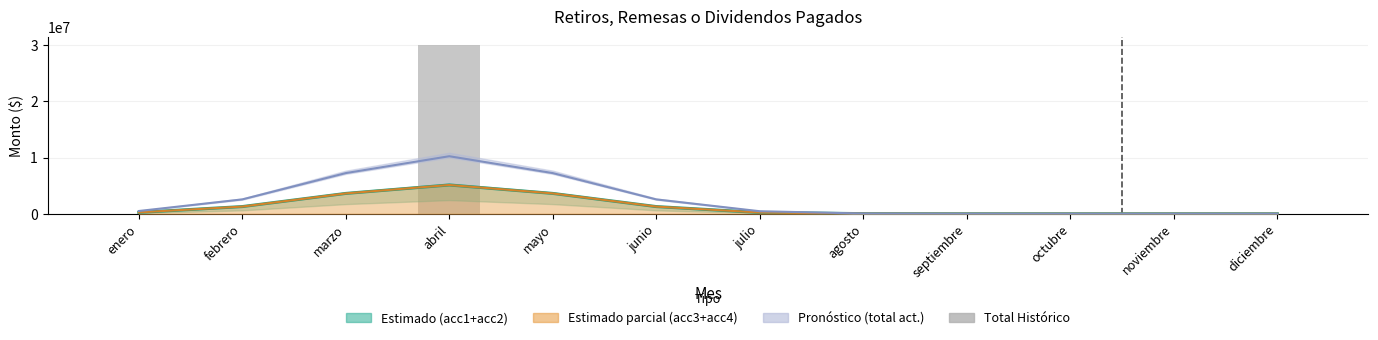

At how many categories does at least one series exceed 957670?

5